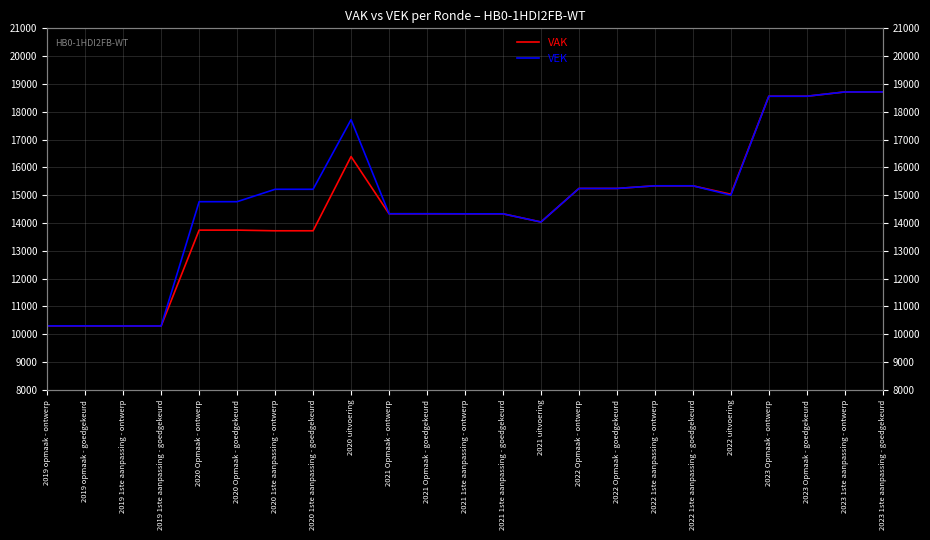

Count the number of categories in the chart.

23